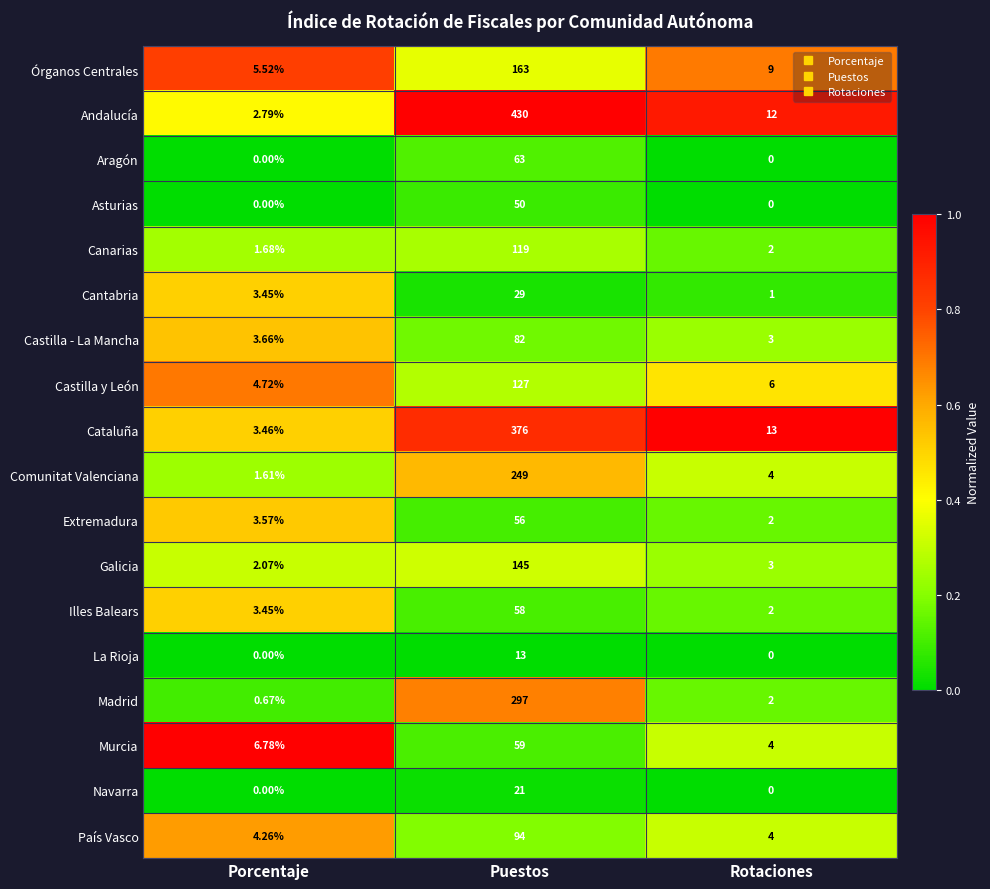

At which category is the sum across all series the highest?

Puestos